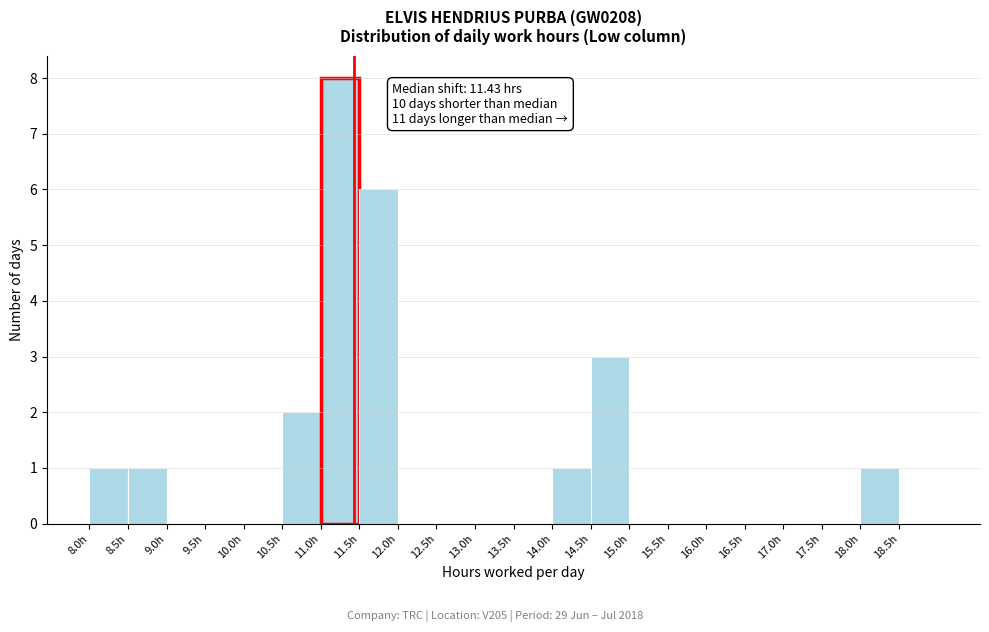

Which range on the x-axis has the tallest bar?

11.0 to 11.5